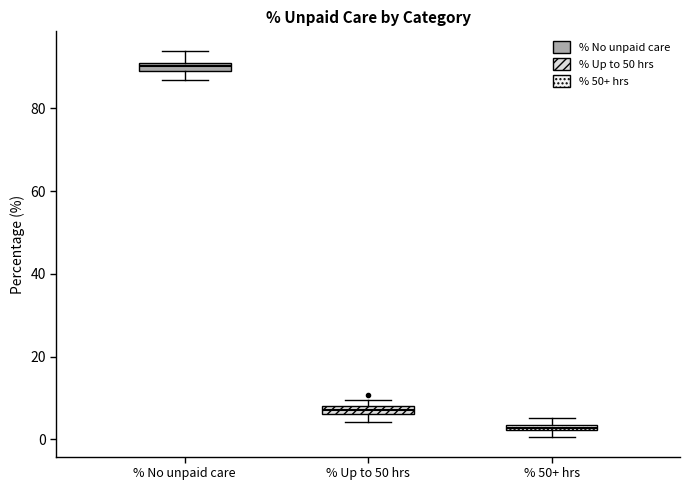

Where is the upper edge of the box for % 50+ hrs on the y-axis? The values are not printed on the chart, so give them approximately, as read against the axis.

4